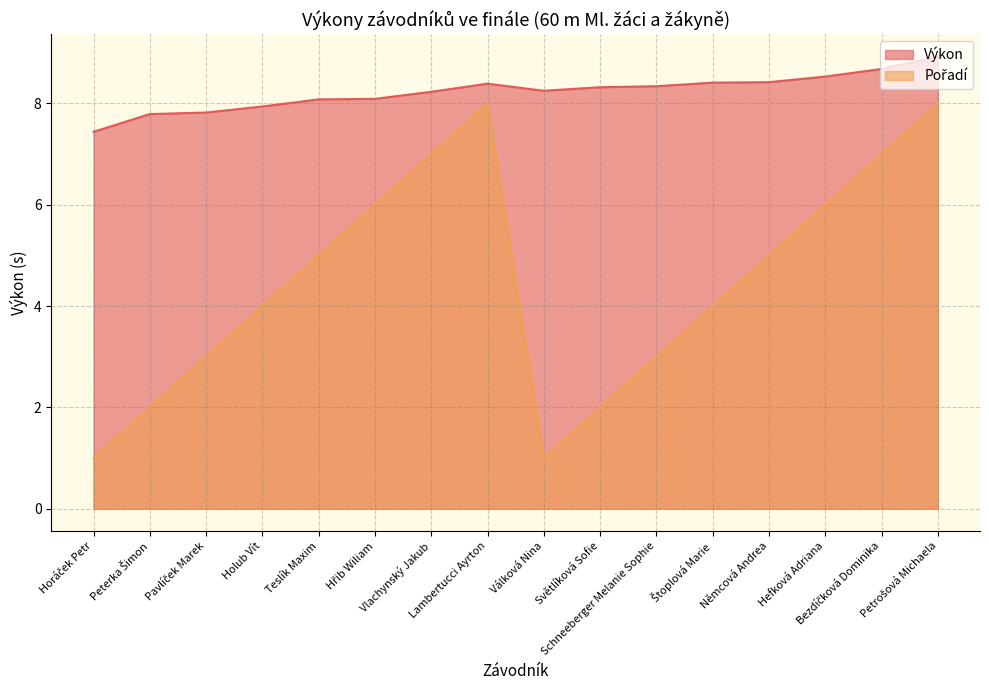

Reading left to right, extract all data points from this chart.

Výkon: 7.4	7.8	7.8	7.9	8.1	8.1	8.2	8.4	8.2	8.3	8.3	8.4	8.4	8.5	8.7	8.9
Pořadí: 1.0	2.0	3.0	4.0	5.0	6.0	7.0	8.0	1.0	2.0	3.0	4.0	5.0	6.0	7.0	8.0